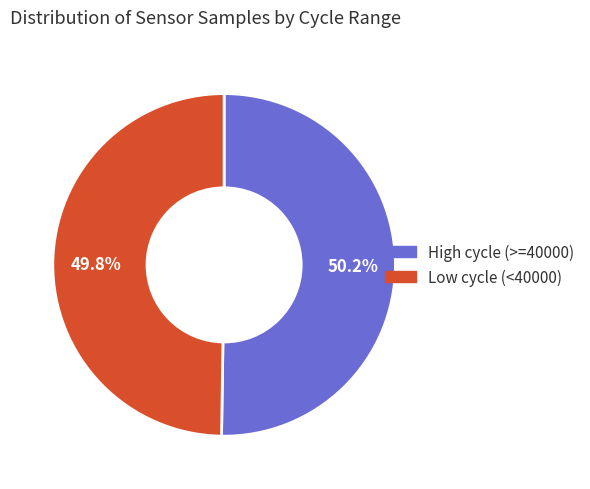

How many segments does this pie chart have?

2